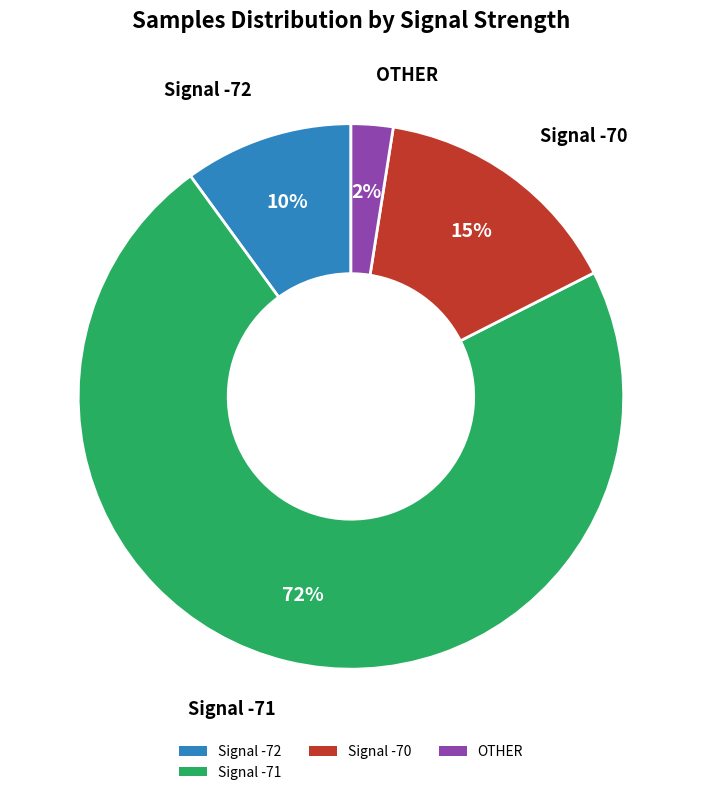

Rank the categories by value from highest to lowest.

Signal -71, Signal -70, Signal -72, OTHER